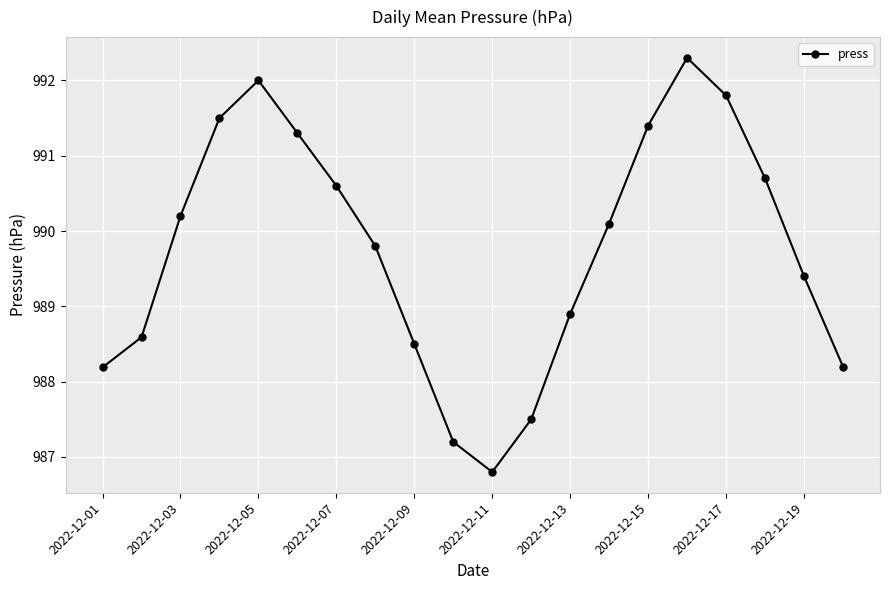

How many categories are shown in the chart?

20